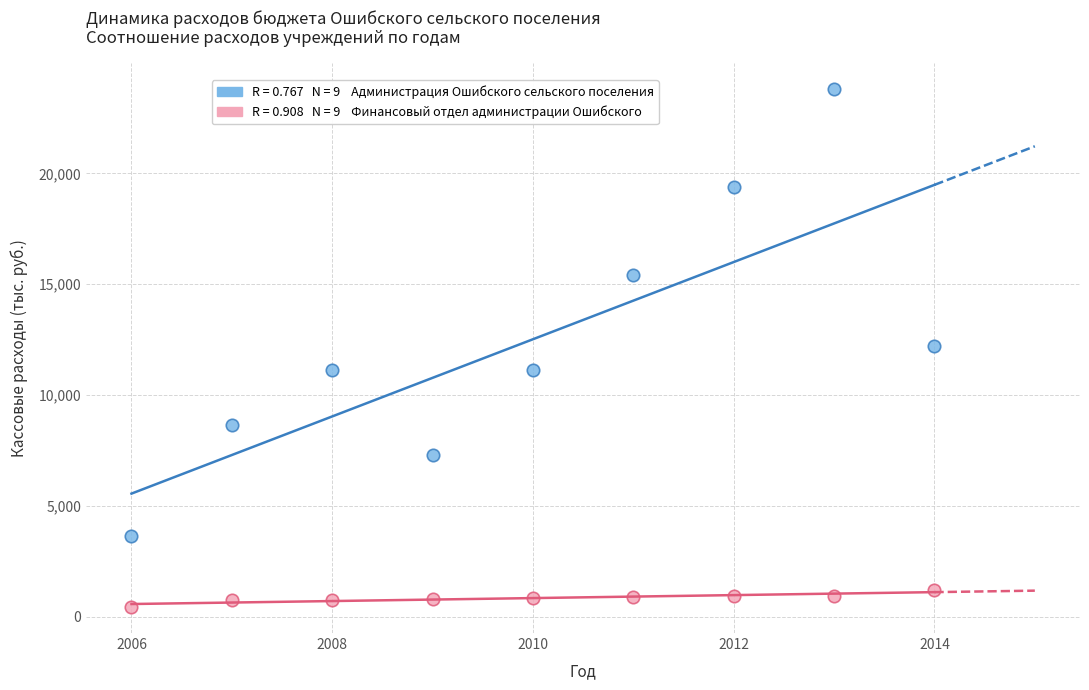

Across all data points, what is the range of X values (max minus min)?

8.0